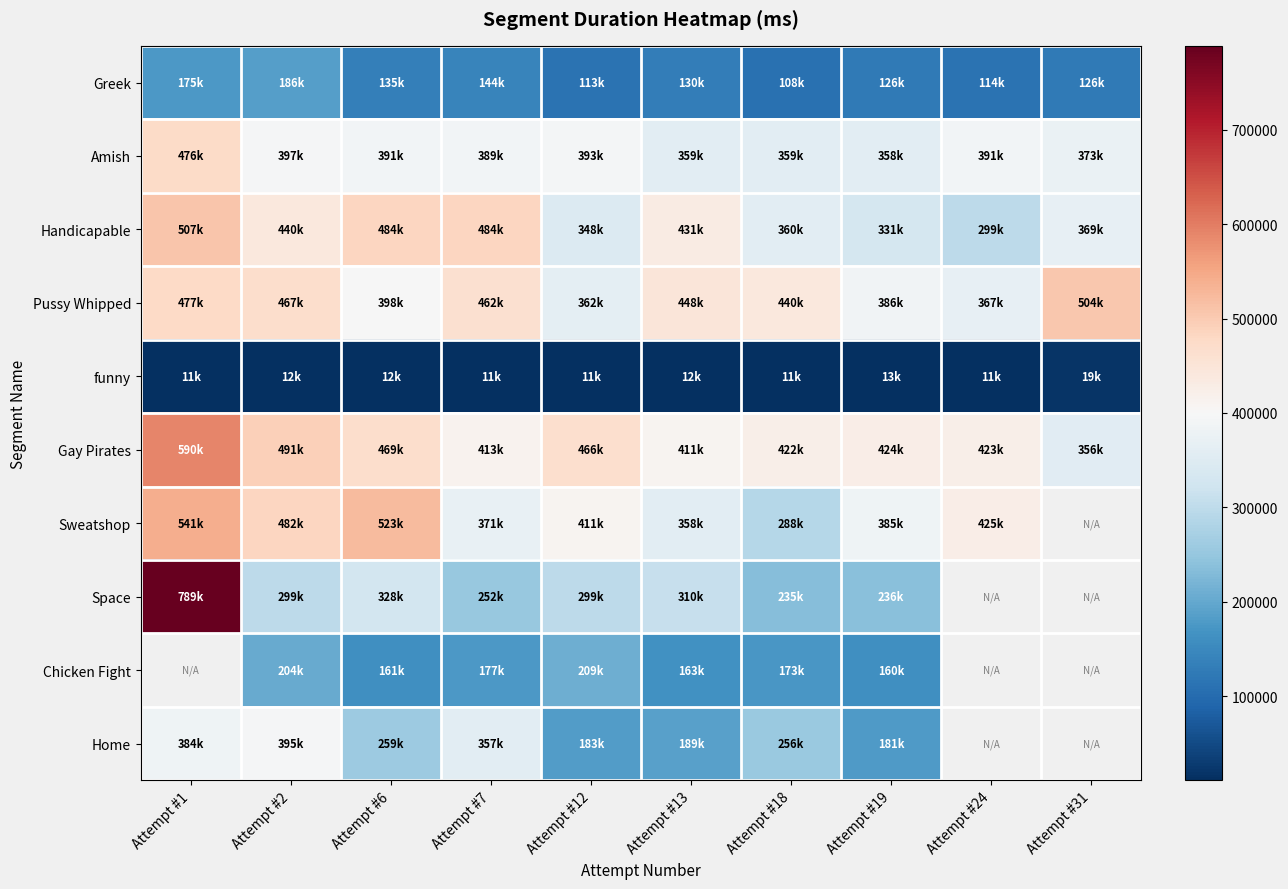

Is it true that Pussy Whipped equals 476663.0 at Attempt #1?

True